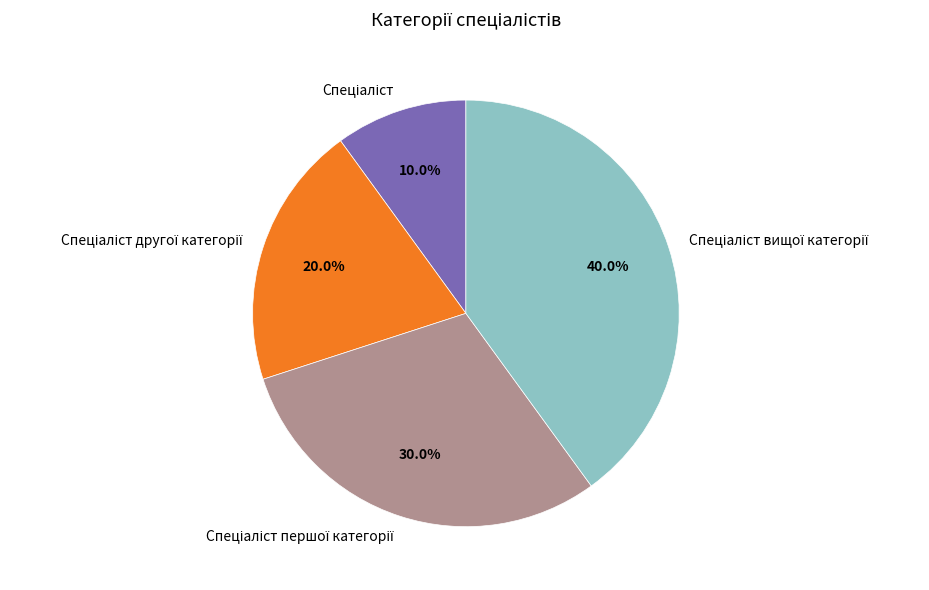

Is there a majority slice in this chart?

No